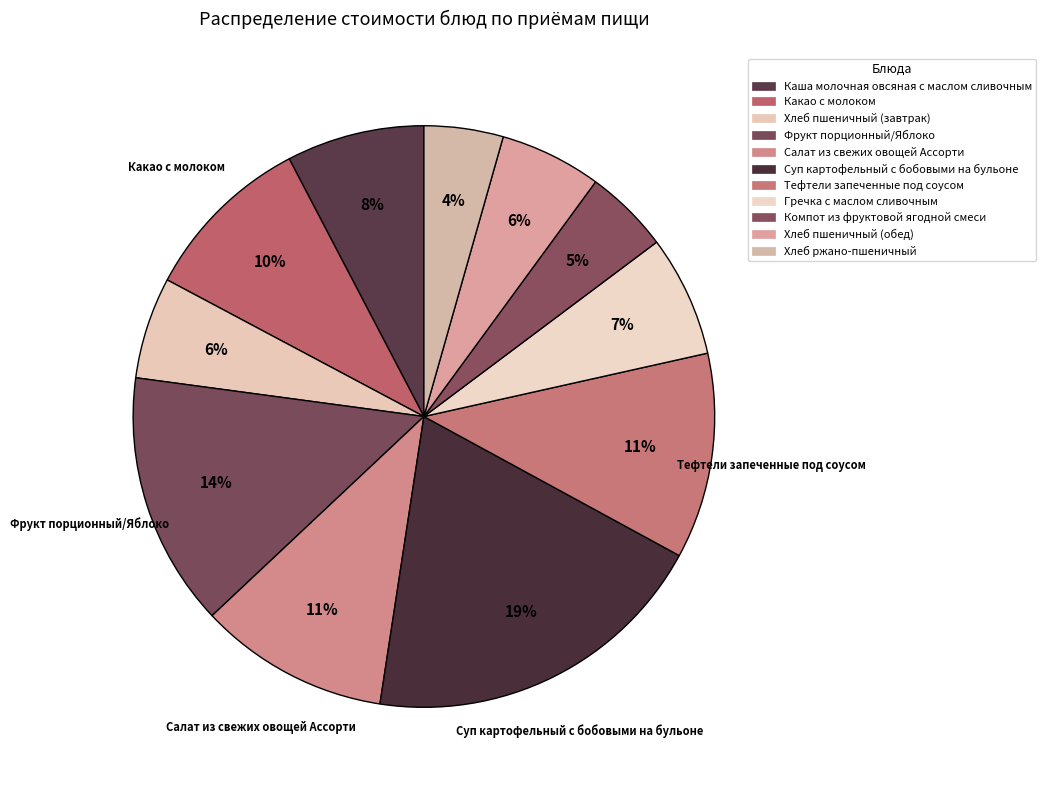

What is the smallest slice in the pie chart?

Хлеб ржано-пшеничный